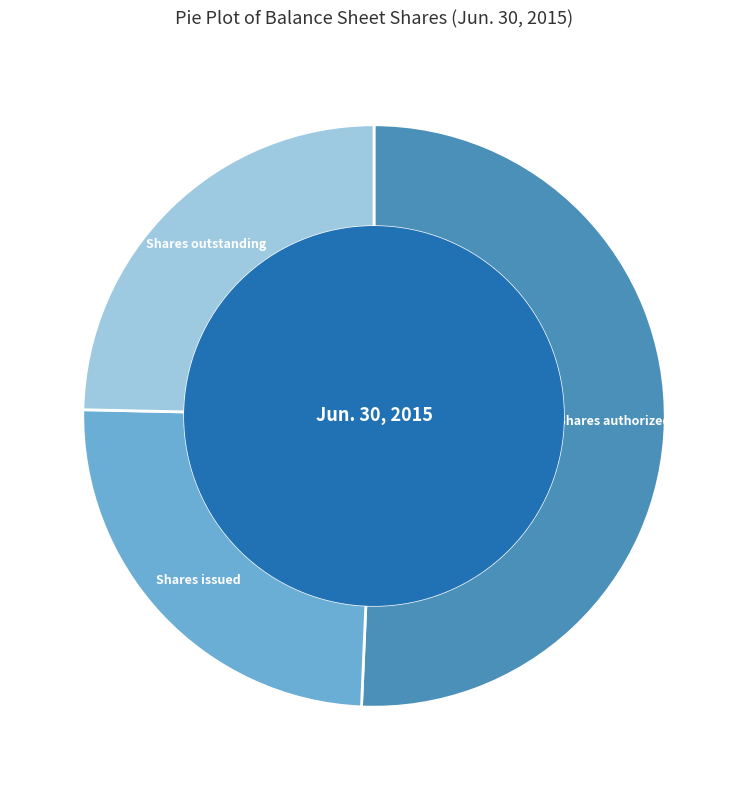

Is there any slice that represents more than half of the pie?

Yes